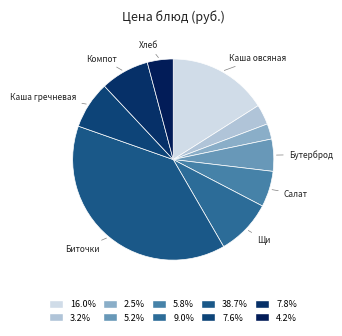

How many segments does this pie chart have?

10